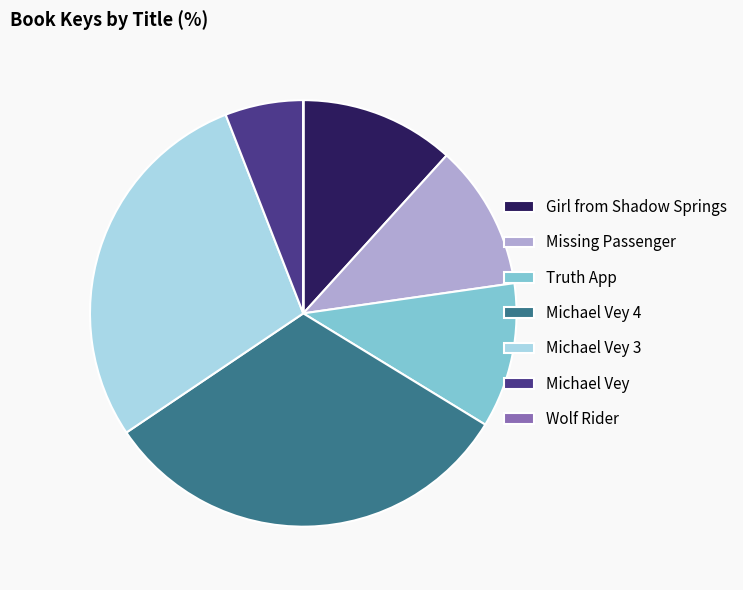

Is it true that Michael Vey 3 is 29% of the pie?

True